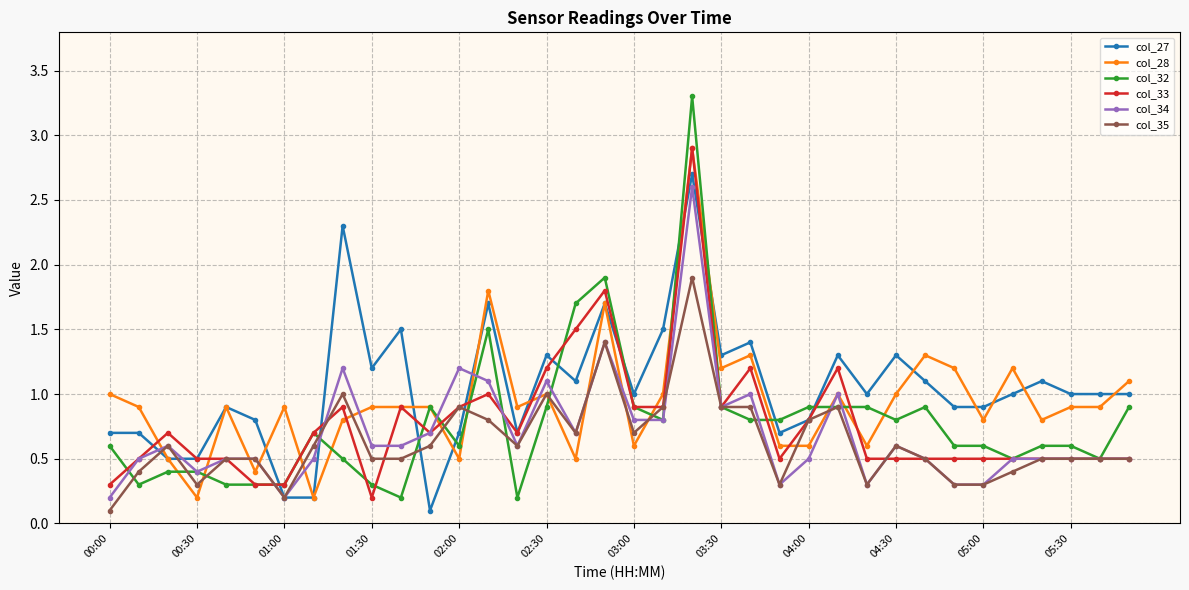

True or false: col_34 has more than 0 interior local peaks.

True